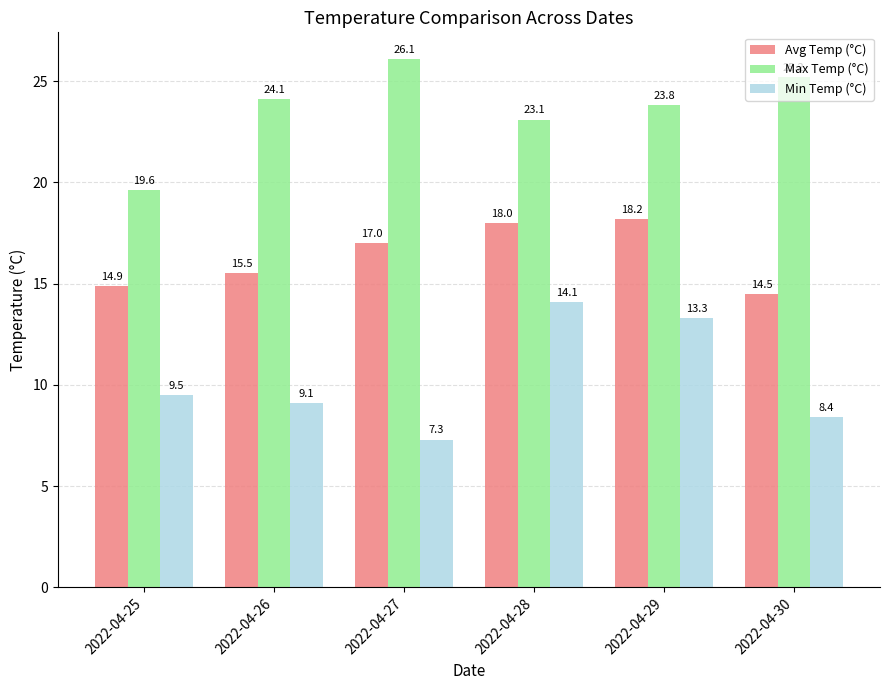

Reading right to left, what are all the values shown in this chart?

Avg Temp (°C): 2022-04-30=14.5	2022-04-29=18.2	2022-04-28=18.0	2022-04-27=17.0	2022-04-26=15.5	2022-04-25=14.9
Max Temp (°C): 2022-04-30=25.2	2022-04-29=23.8	2022-04-28=23.1	2022-04-27=26.1	2022-04-26=24.1	2022-04-25=19.6
Min Temp (°C): 2022-04-30=8.4	2022-04-29=13.3	2022-04-28=14.1	2022-04-27=7.3	2022-04-26=9.1	2022-04-25=9.5